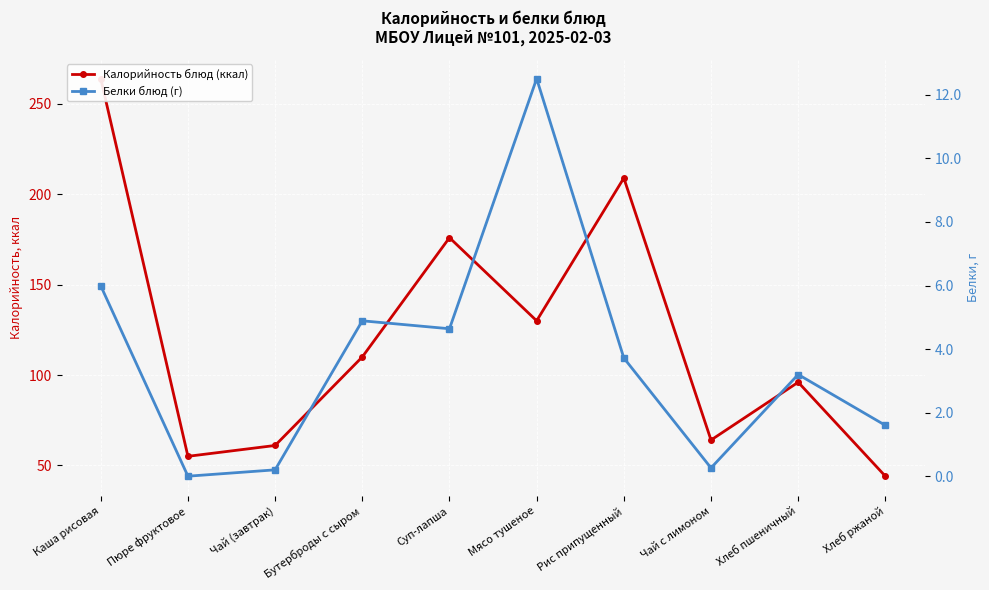

What is the label of the 6th point from the right?

Суп-лапша